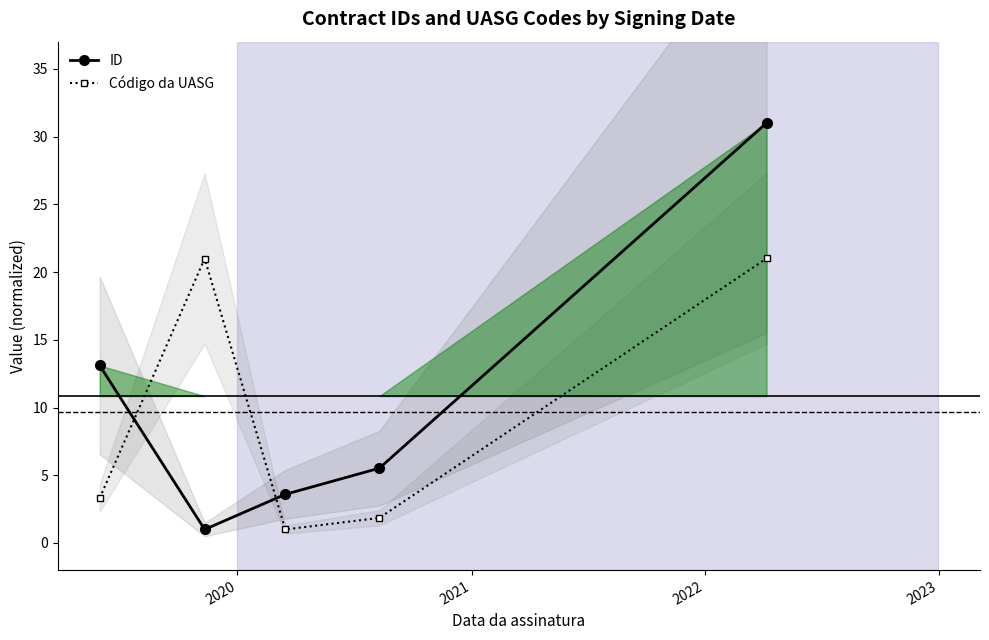

What is the average value of the Código da UASG series?

9.6